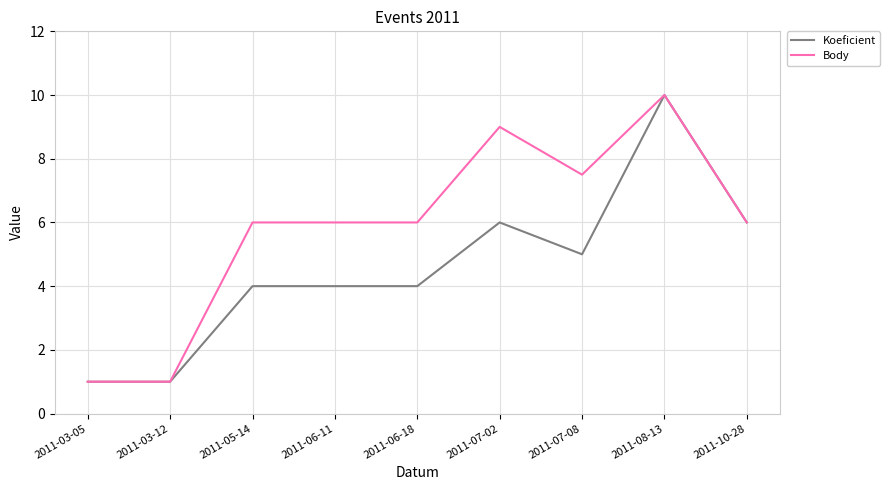

What is the sum of the Koeficient values at 2011-08-13 and 2011-06-11?

14.0